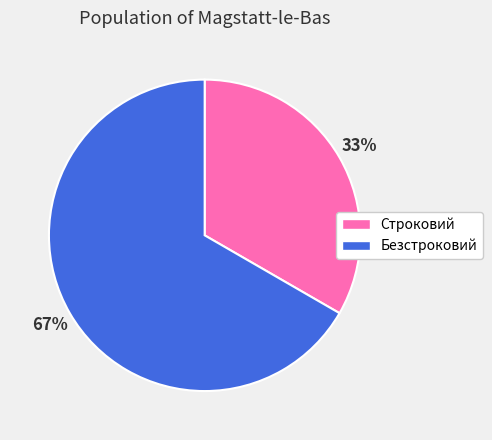

How many slices are in this pie chart?

2